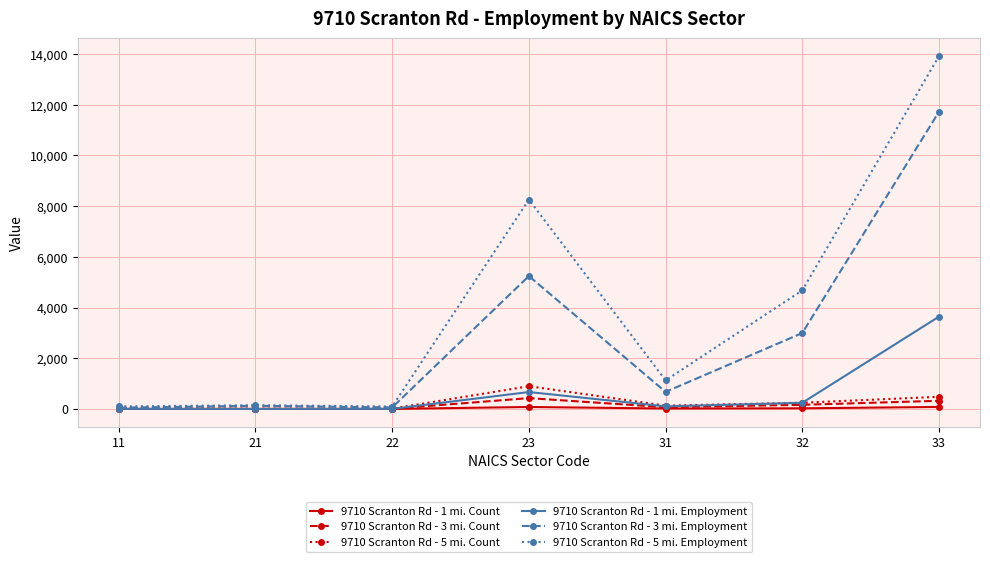

What is the maximum value shown in the chart?

13920